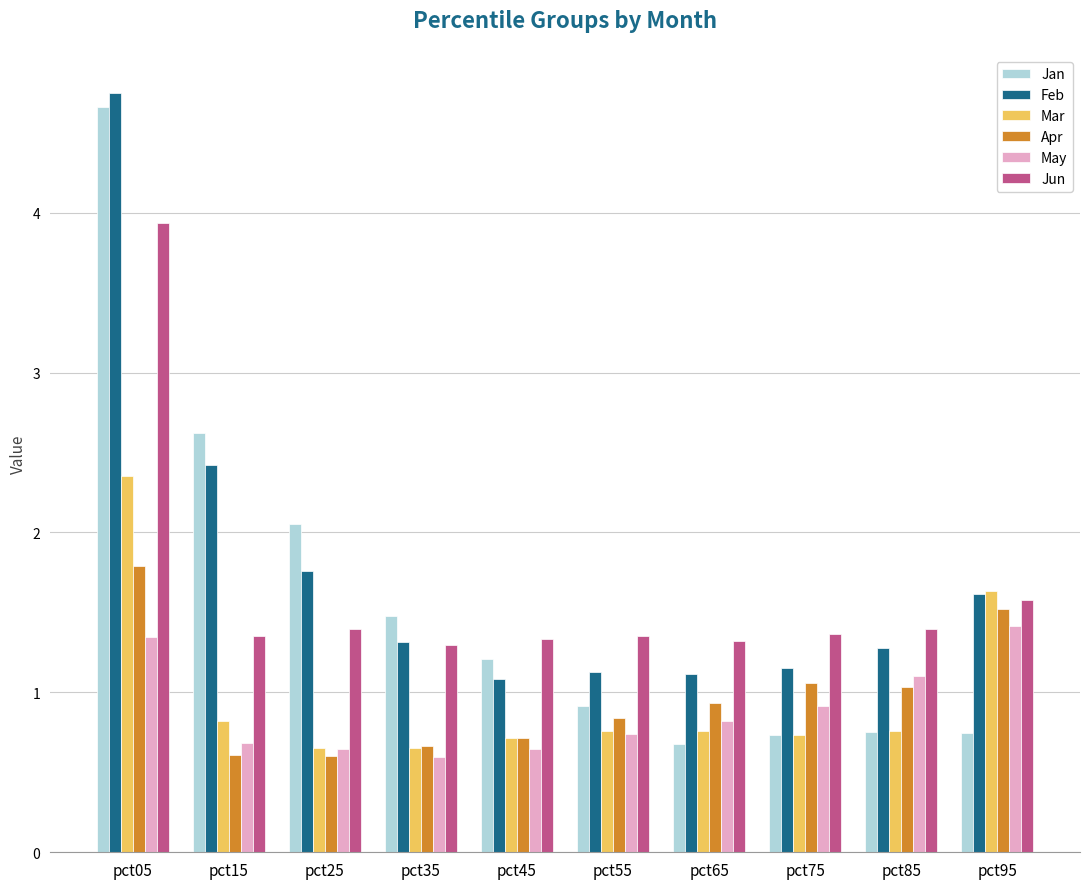

What is the difference between the maximum and minimum values in the Feb series?

3.7